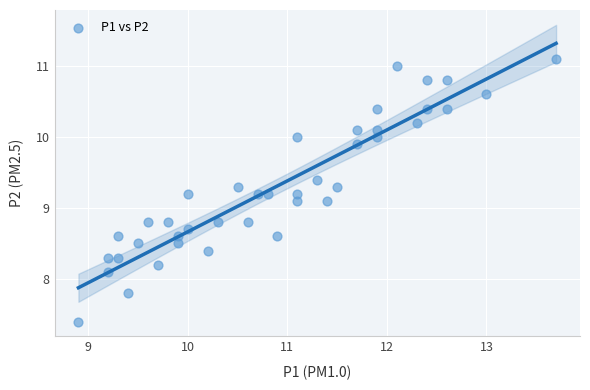

What is the range of X values (max minus min)?

4.8